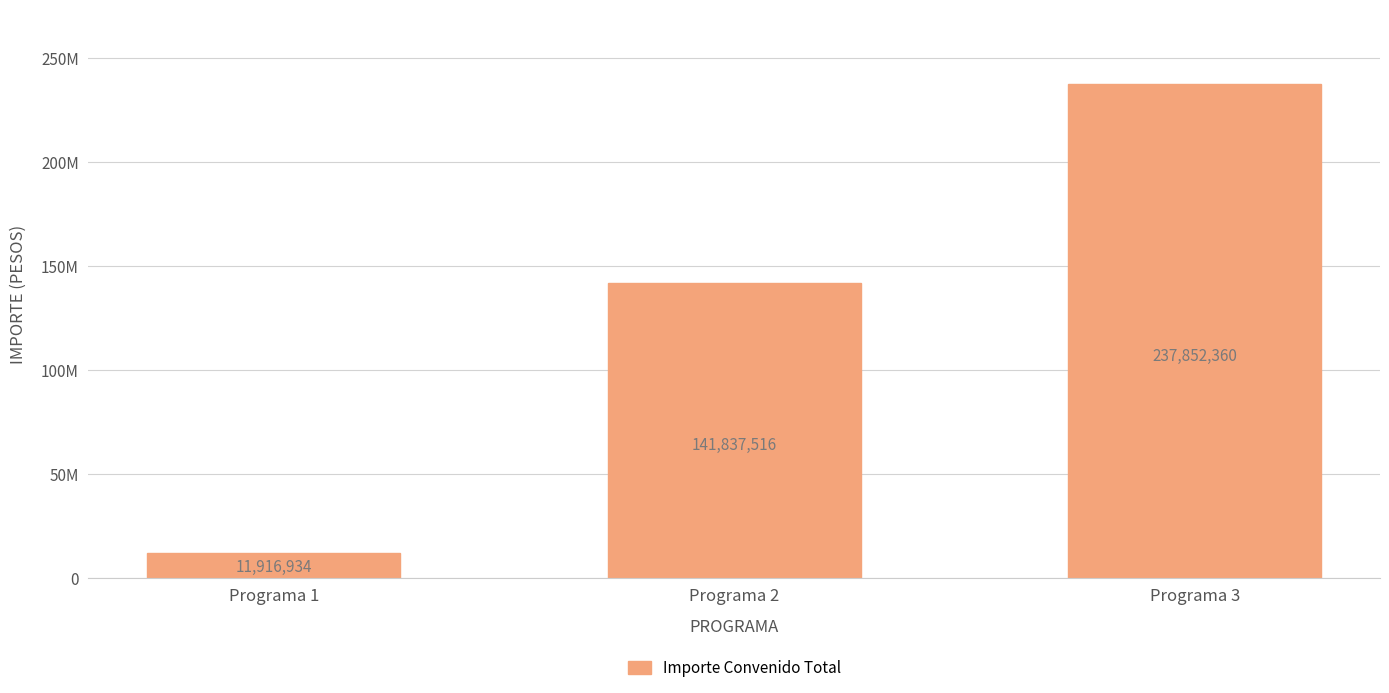

Does the chart contain any negative values?

No